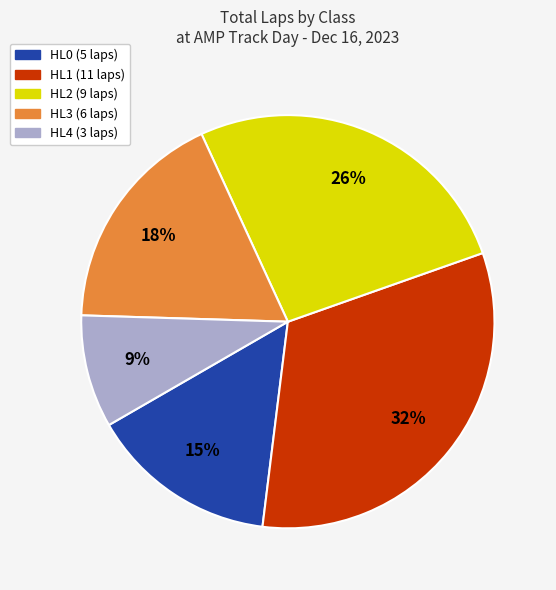

Is there a majority slice in this chart?

No